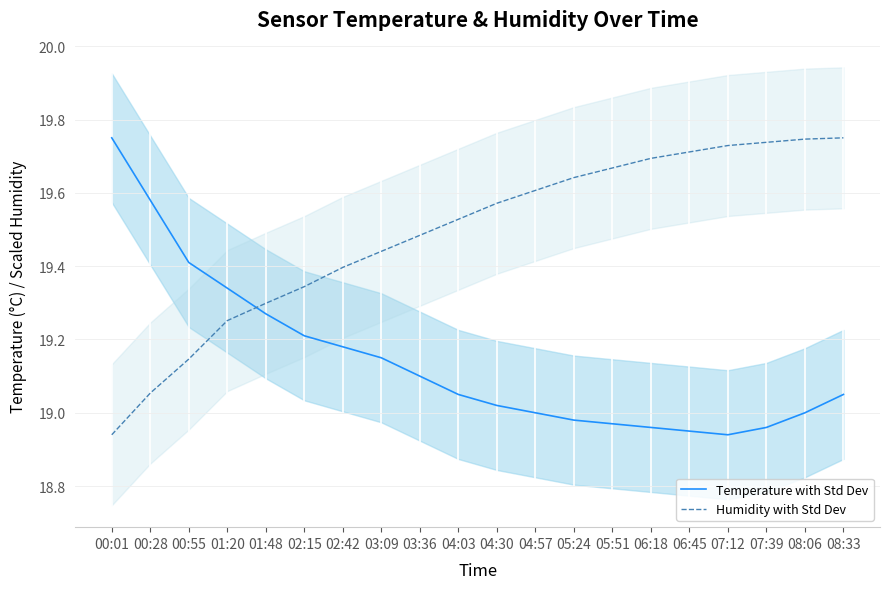

Rank the series by their maximum value, from lowest to highest.

Temperature with Std Dev, Humidity with Std Dev